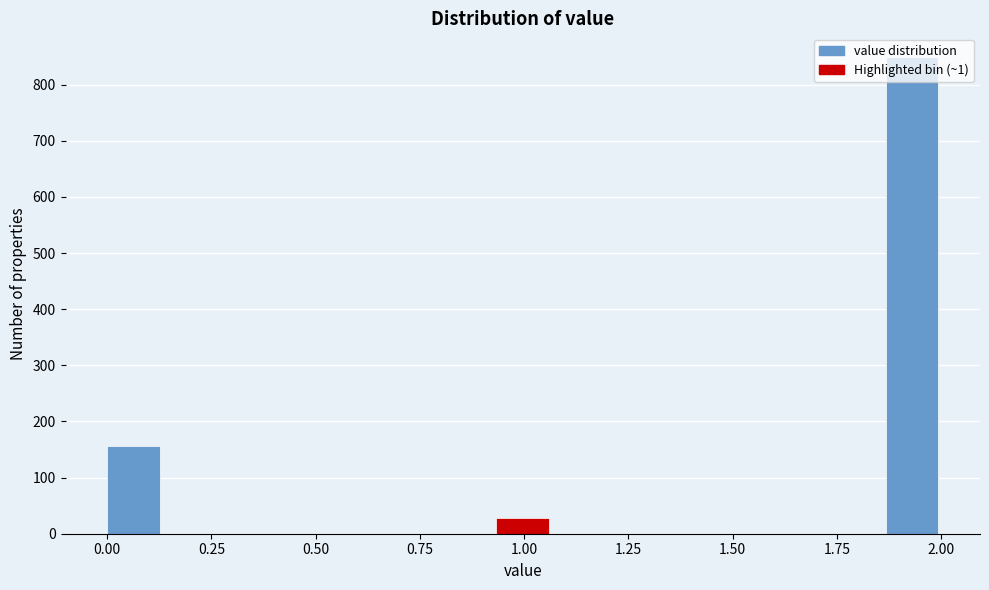

Around what value on the x-axis is the tallest bar? Give the approximate position of its centre, as read against the axis.

1.95